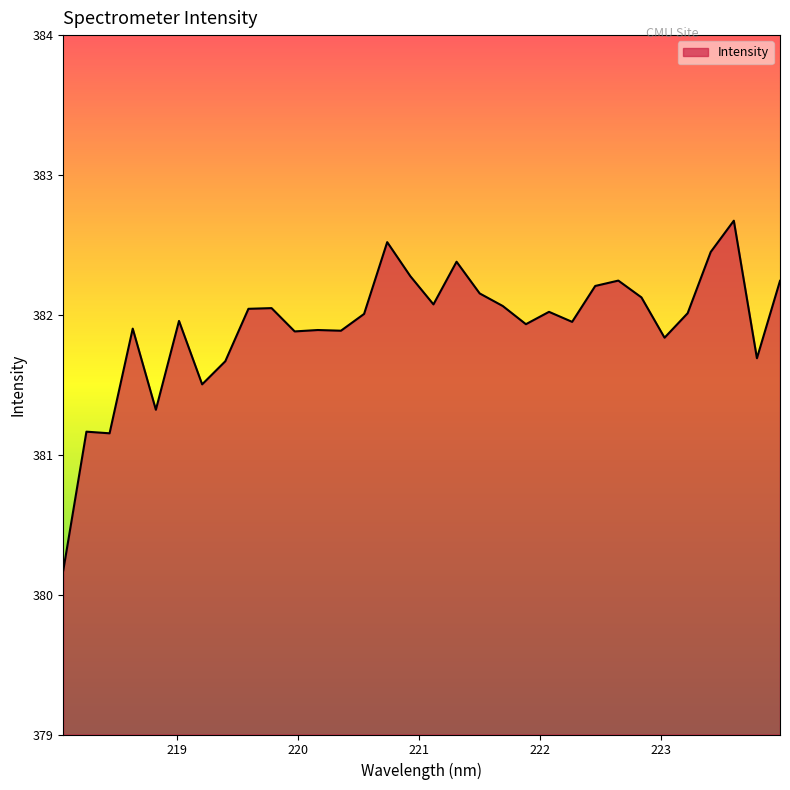

What is the difference between the maximum and minimum values?

2.5